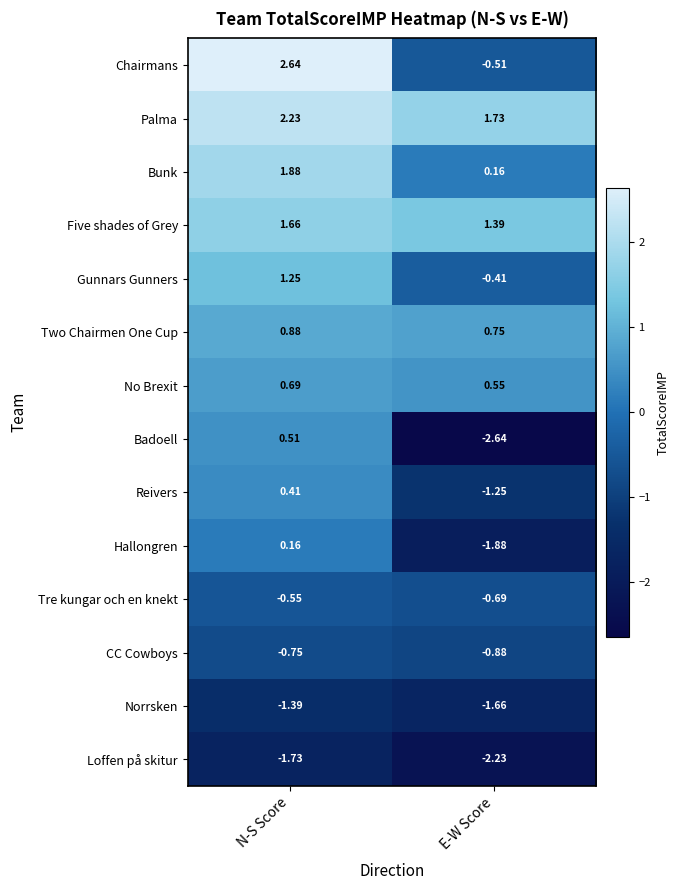

At which category is the sum across all series the highest?

N-S Score